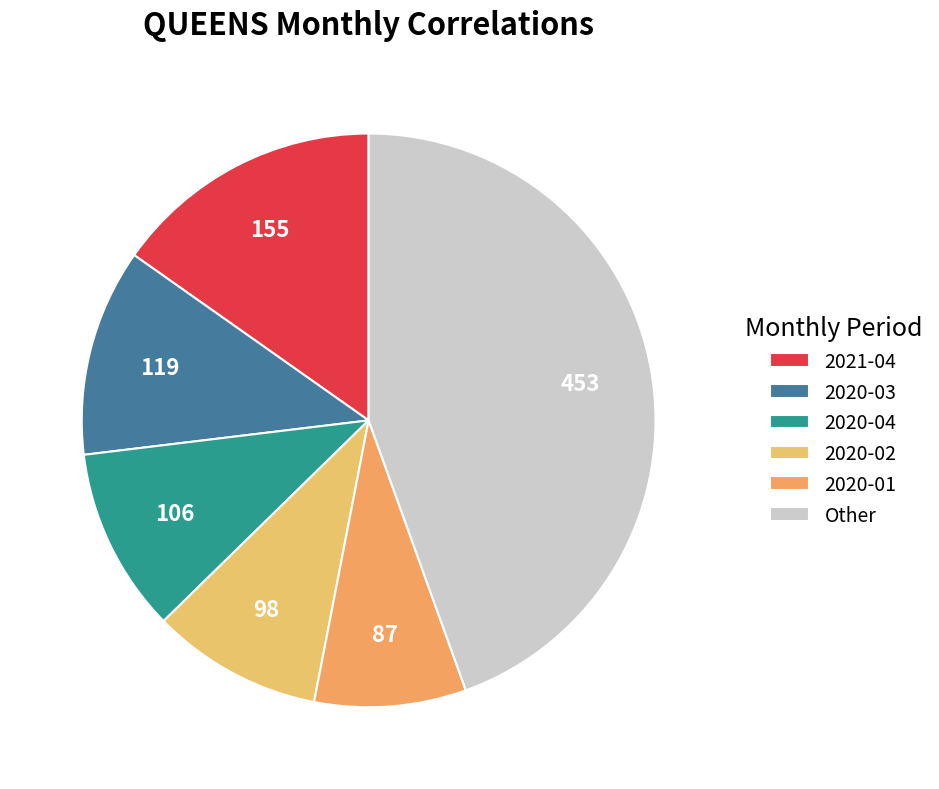

What percentage is the 2020-03 slice, to the nearest percent?

12%